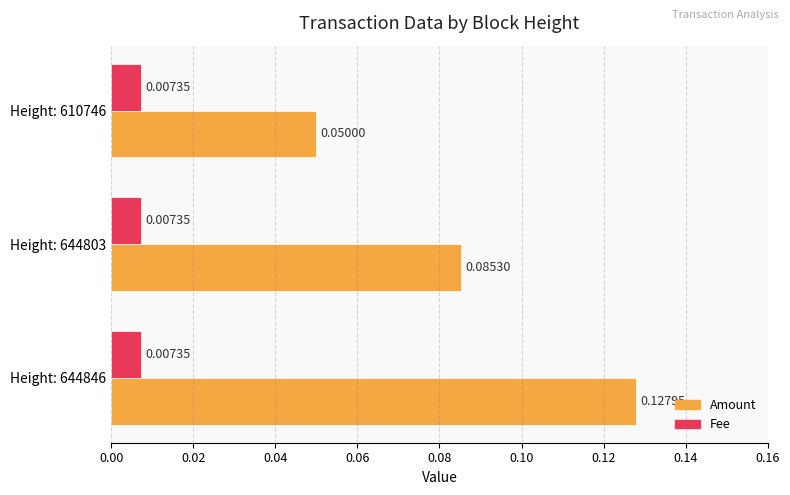

Which series has the largest range (max minus min)?

Amount